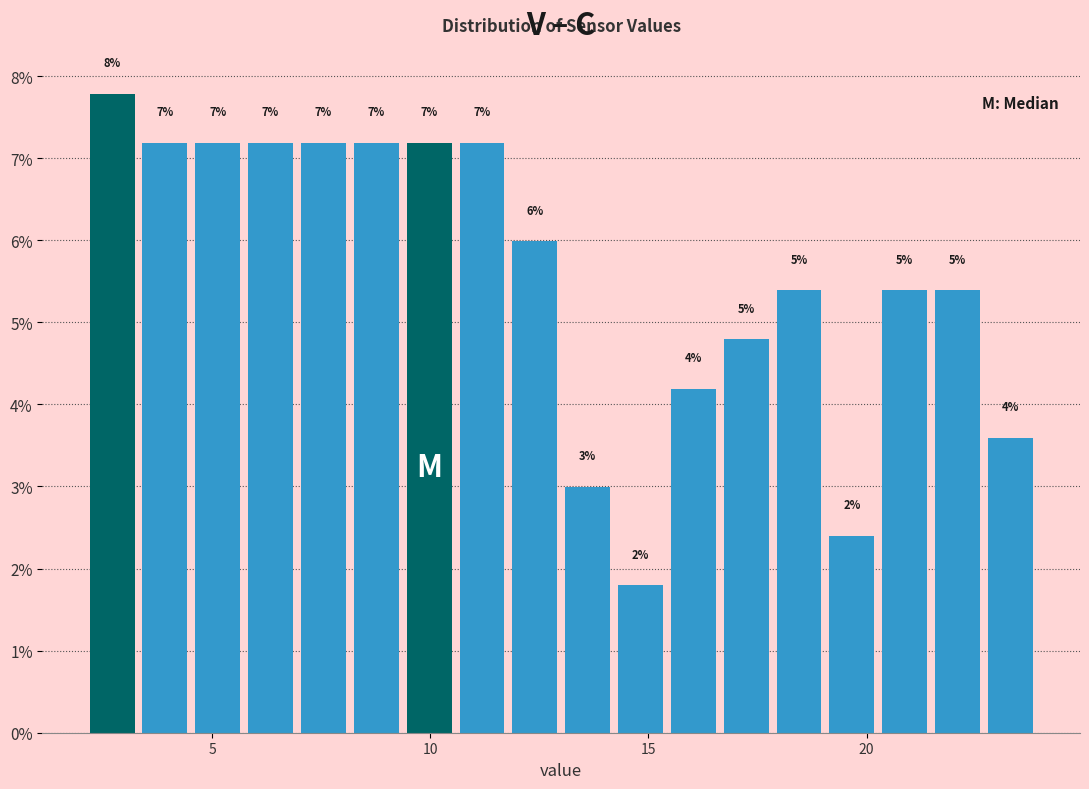

Around what value on the x-axis is the tallest bar? Give the approximate position of its centre, as read against the axis.

2.5